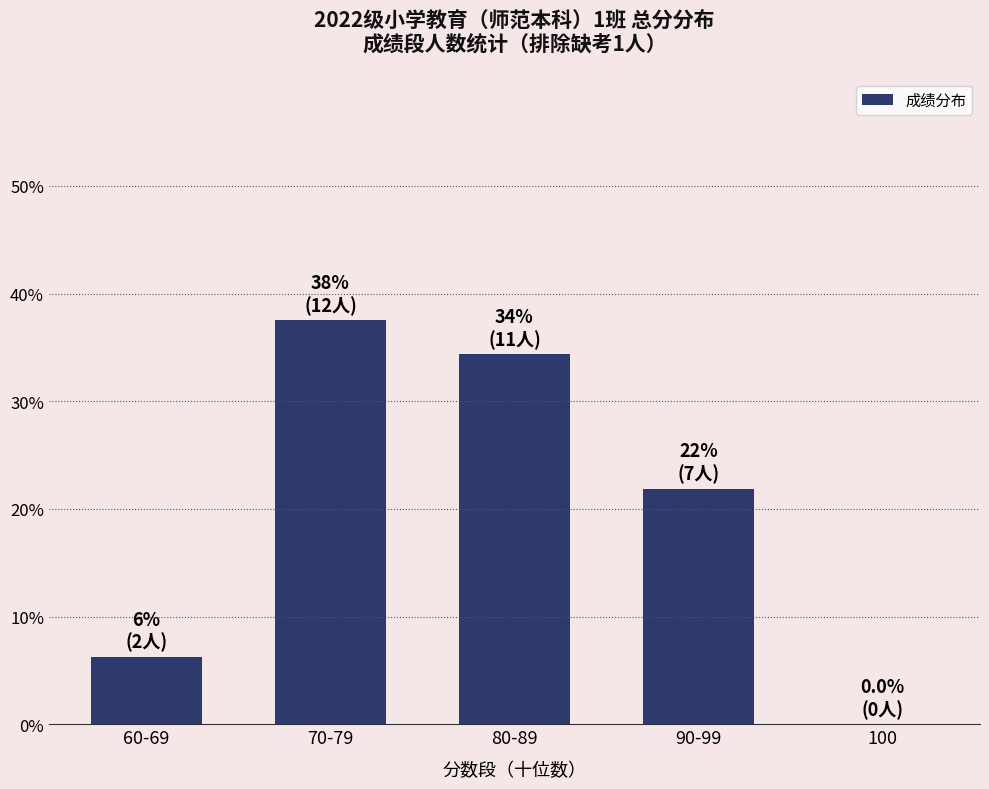

What is the sum of the values at 100 and 90-99?

21.9